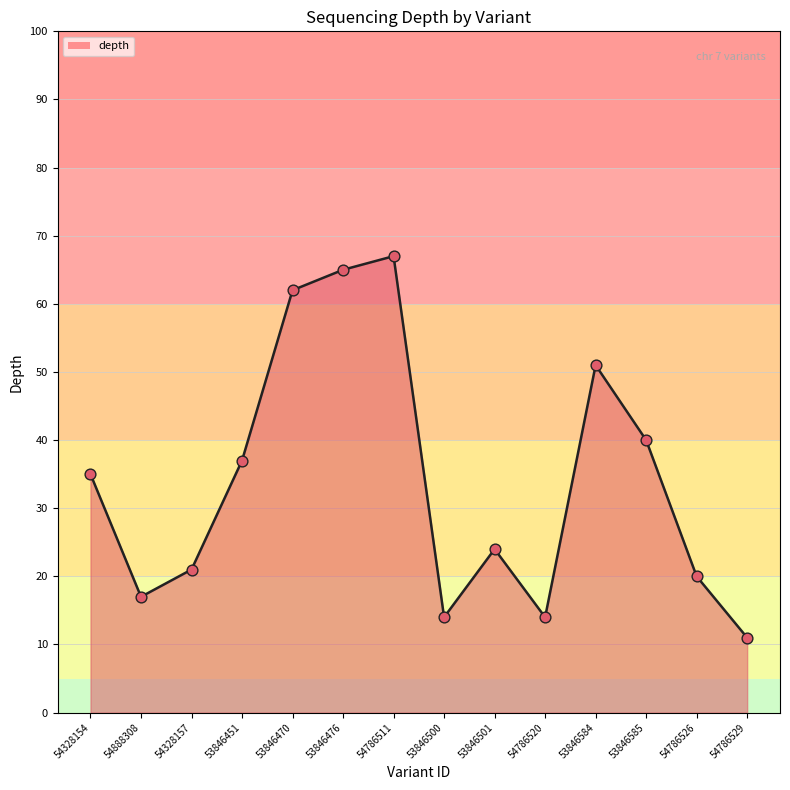

What is the ratio of the value at 54328154 to the value at 53846470?

0.6